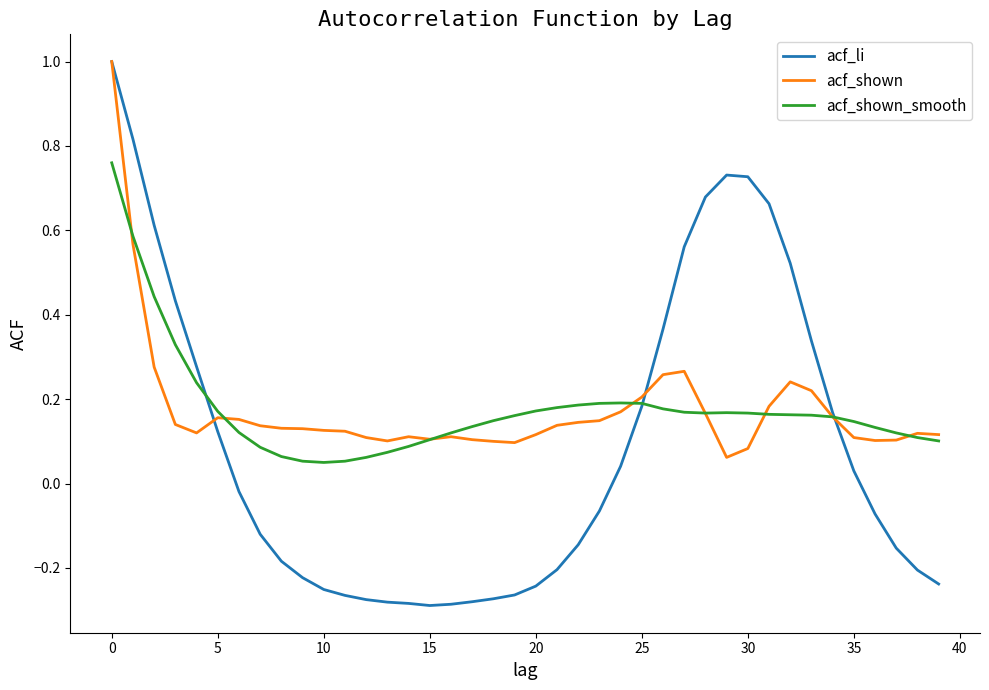

What is the maximum value shown in the chart?

1.0